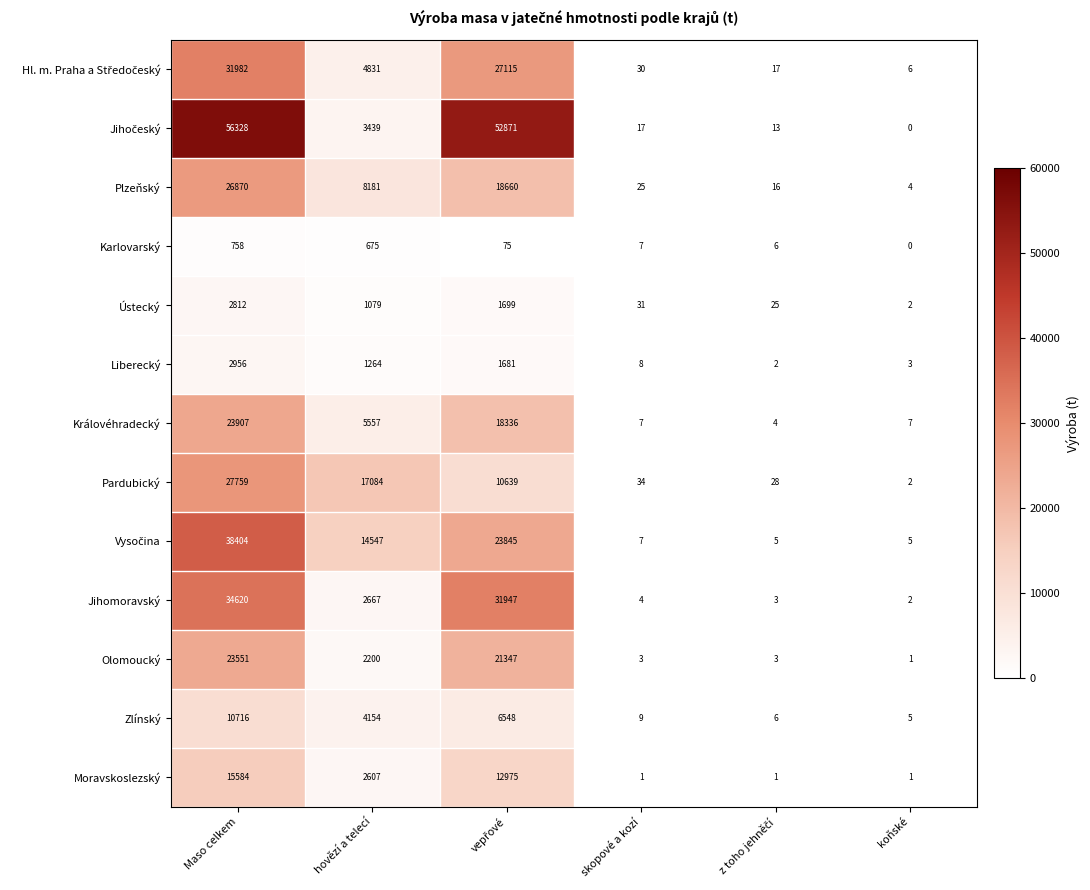

Which category has the lowest value across all series?

koňské